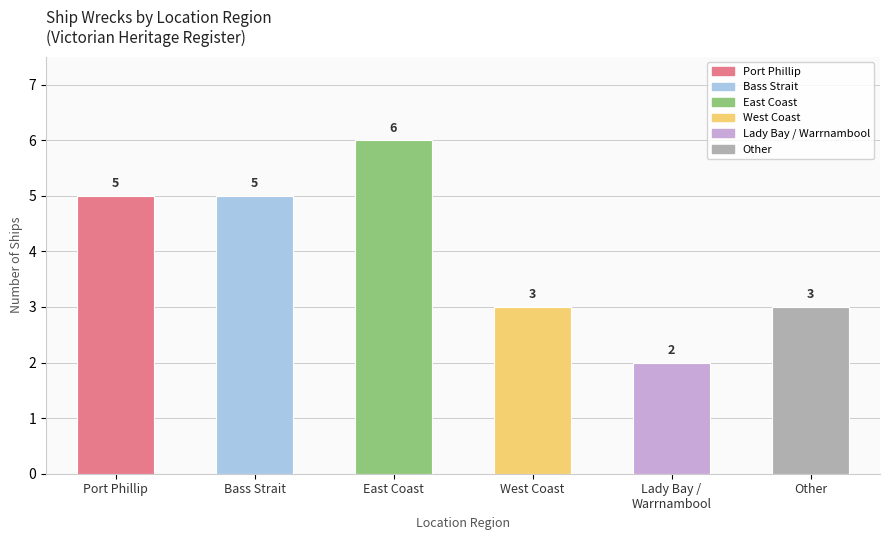

What is the label of the 1st bar from the left?

Port Phillip